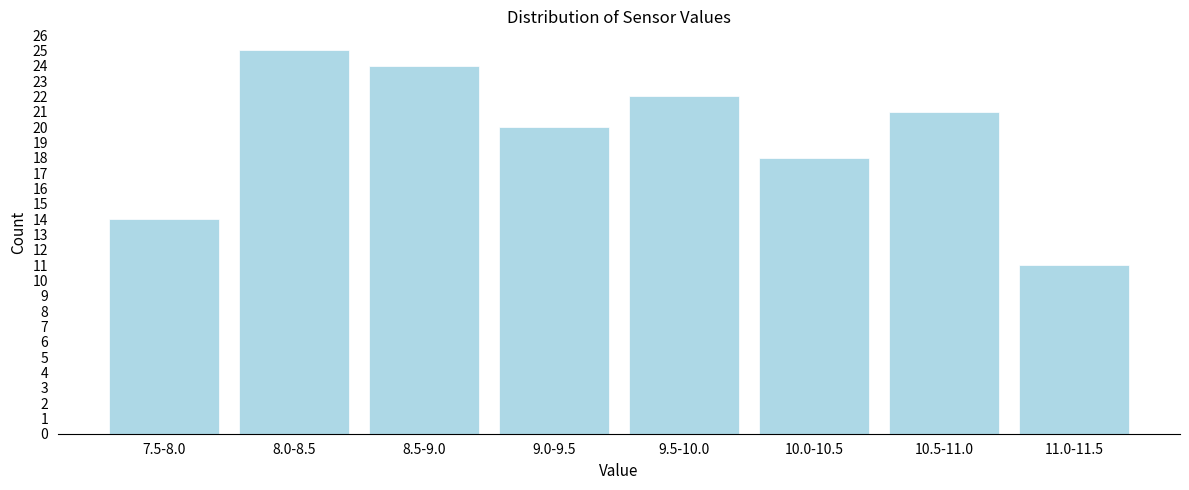

Reading left to right, transcribe all the data shown in this chart.

7.5-8.0=14	8.0-8.5=25	8.5-9.0=24	9.0-9.5=20	9.5-10.0=22	10.0-10.5=18	10.5-11.0=21	11.0-11.5=11